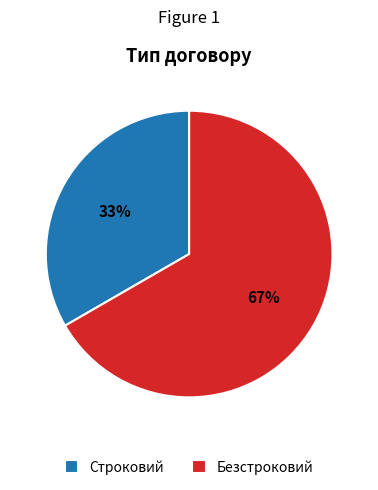

Is the sum of Безстроковий and Строковий greater than half?

Yes